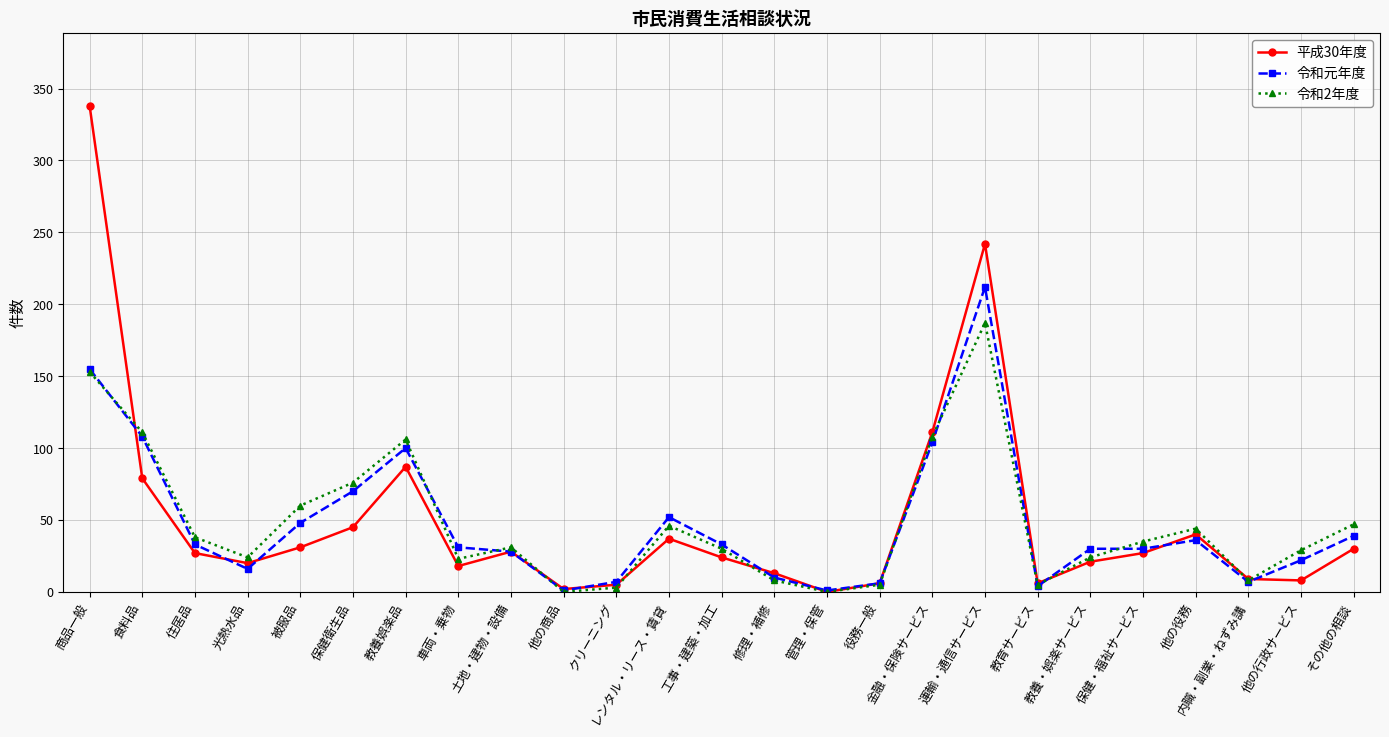

What is the difference between the highest and lowest values at 保健衛生品?

31